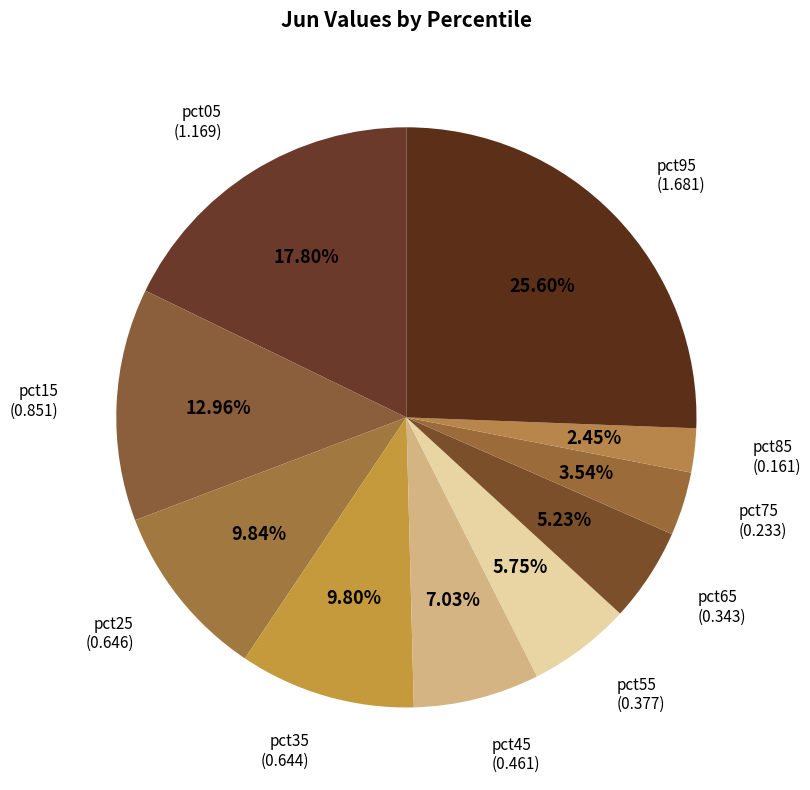

To the nearest percent, what is the difference between the largest and smallest slice percentages?

23%